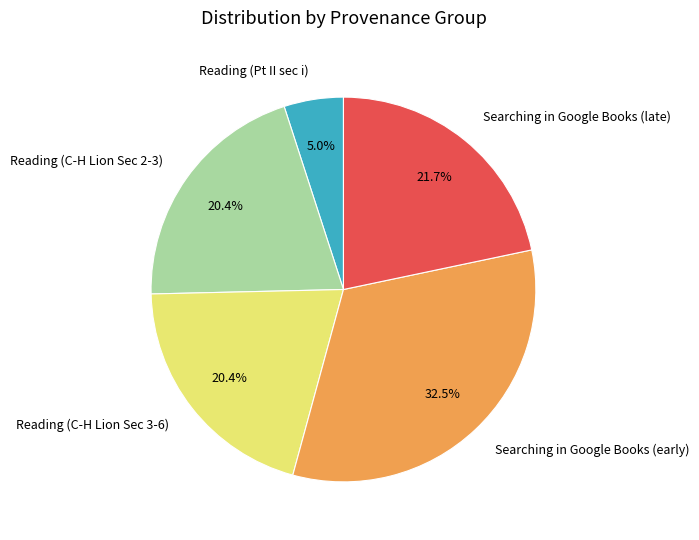

Is Searching in Google Books (late) the majority of the pie?

No